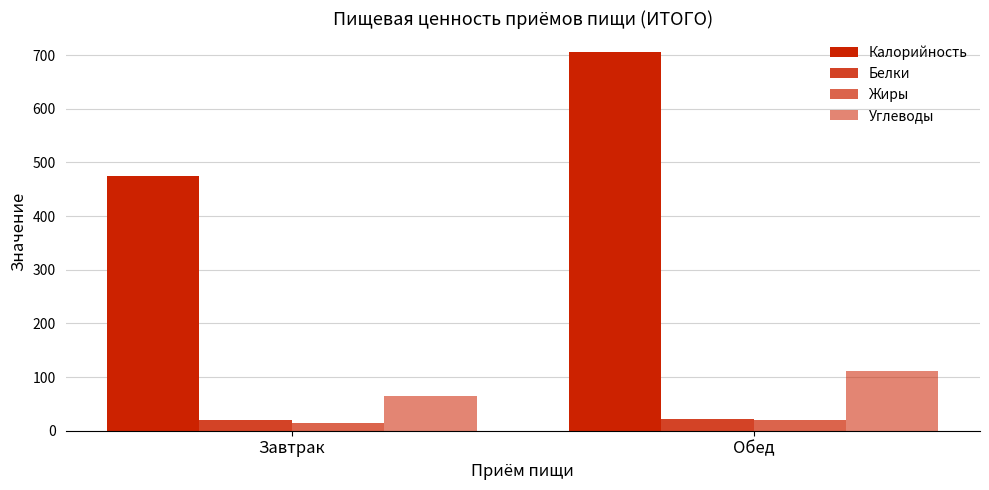

List the series in order of their peak value, lowest first.

Жиры, Белки, Углеводы, Калорийность